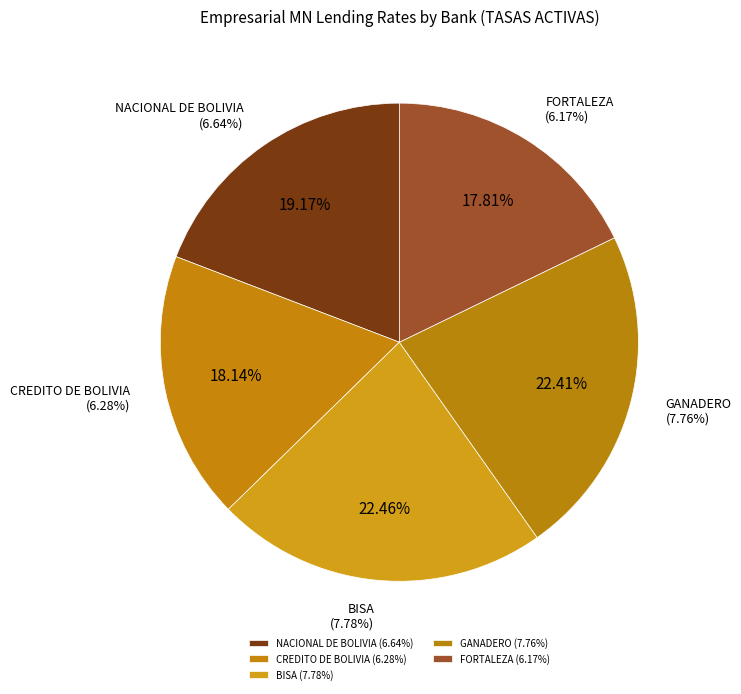

Which slice is the largest?

BISA